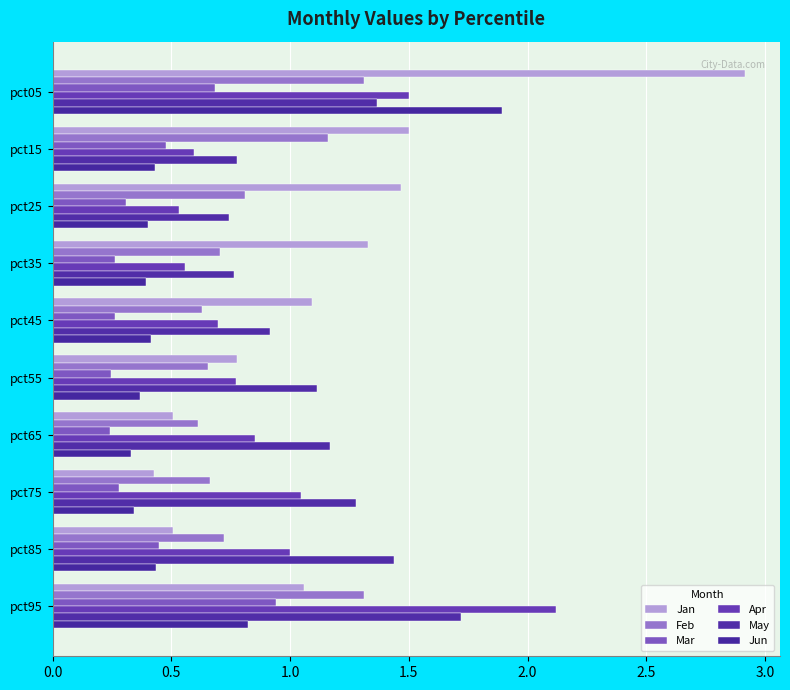

How many data points in May are above 1?

6